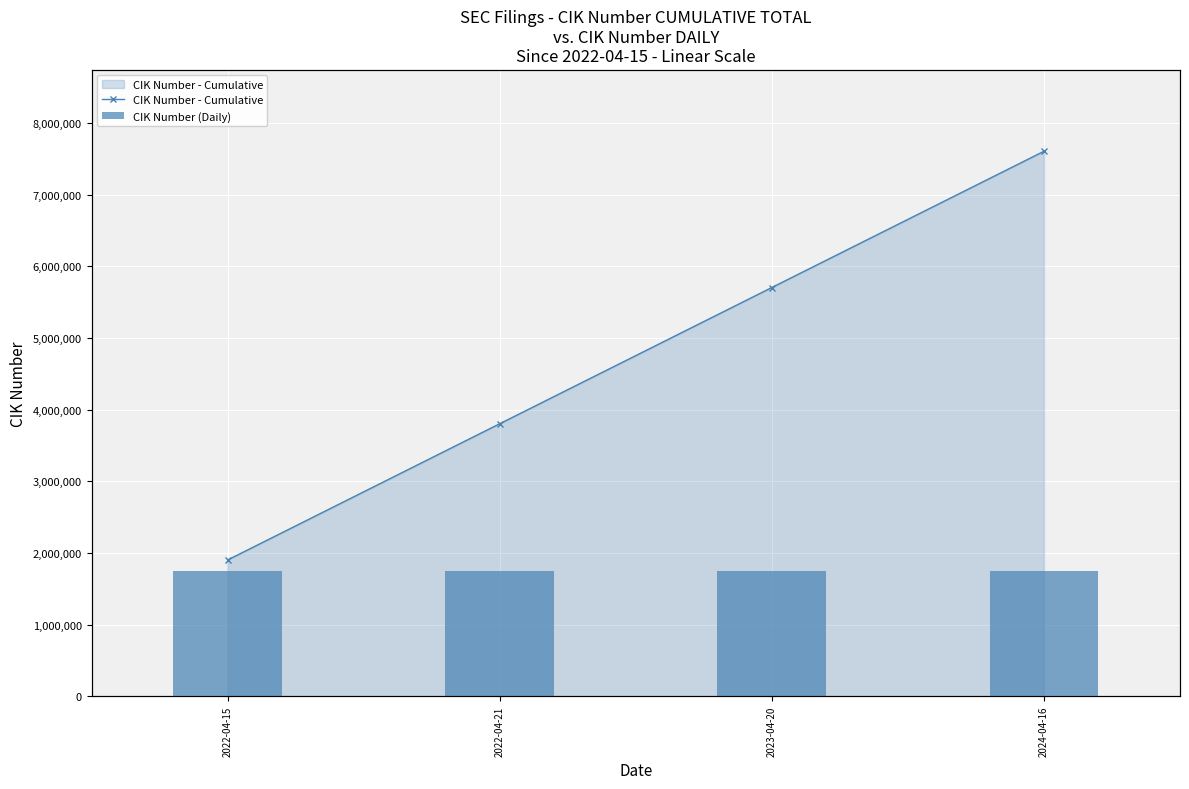

At how many categories does at least one series exceed 4620344?

2